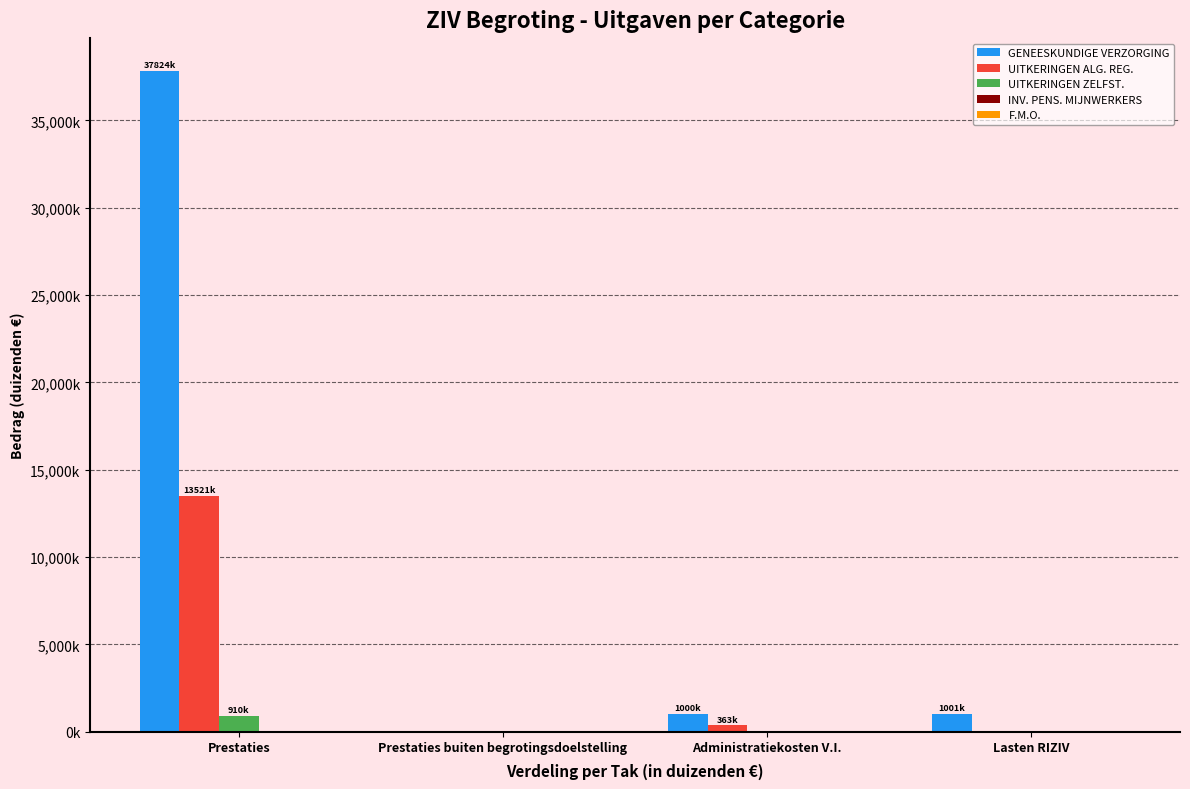

Rank the series at Prestaties from lowest to highest value.

INV. PENS. MIJNWERKERS, F.M.O., UITKERINGEN ZELFST., UITKERINGEN ALG. REG., GENEESKUNDIGE VERZORGING